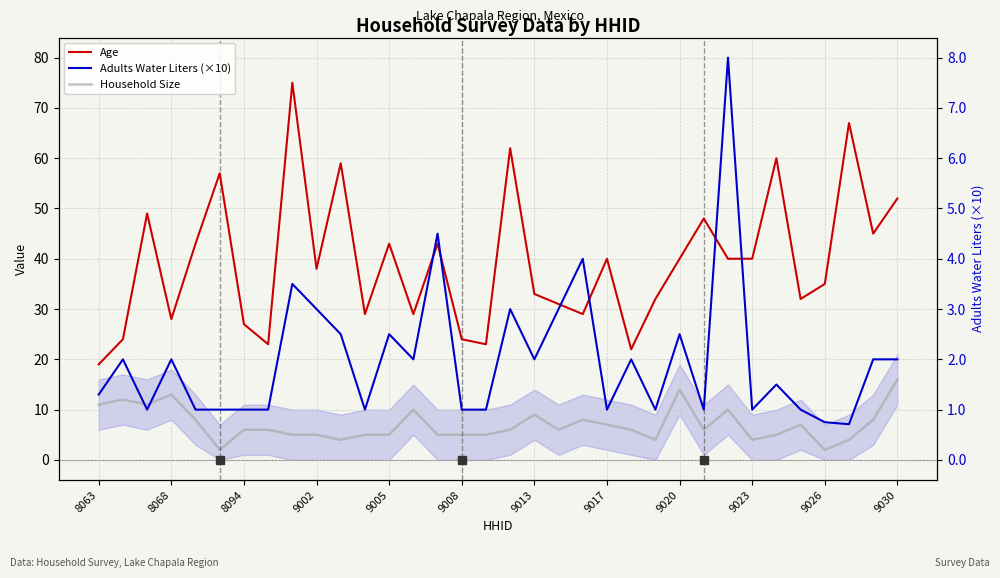

What is the total value across all series at 9017?

57.0